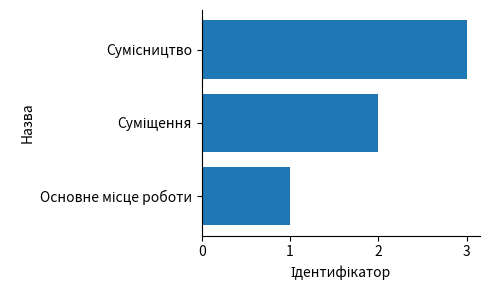

What is the sum of all values?

6